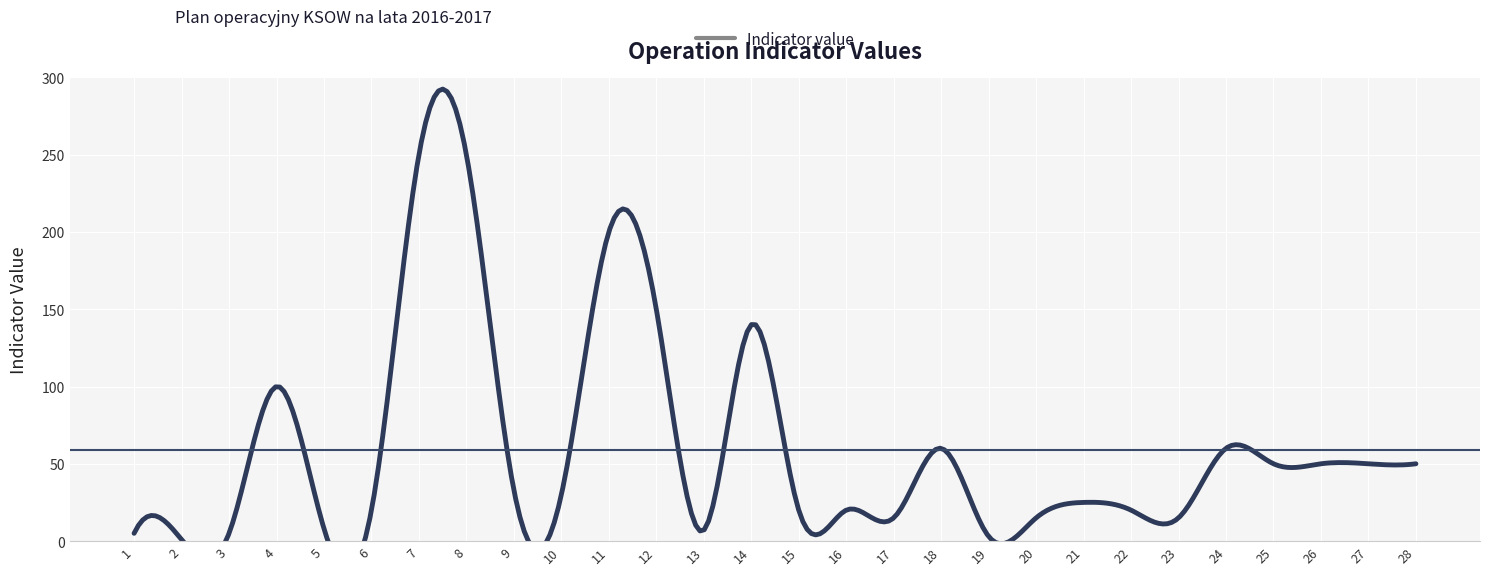

The chart shows a value of 200 at 11. True or false?

True